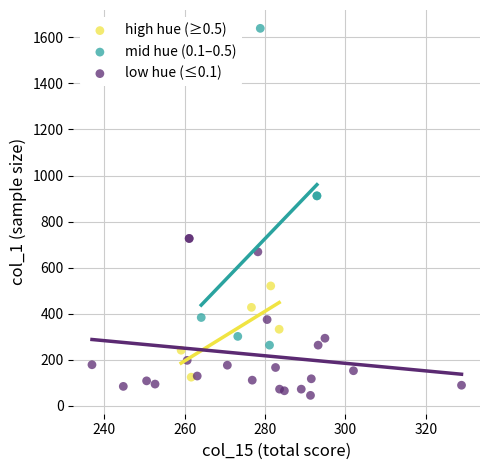

Which series contains the lowest Y value?

low hue (≤0.1)